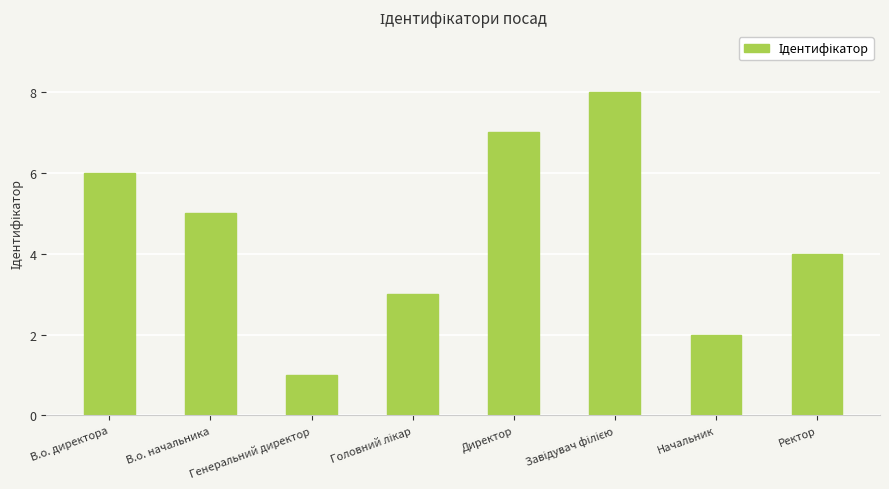

What position from the left is В.о. начальника?

2